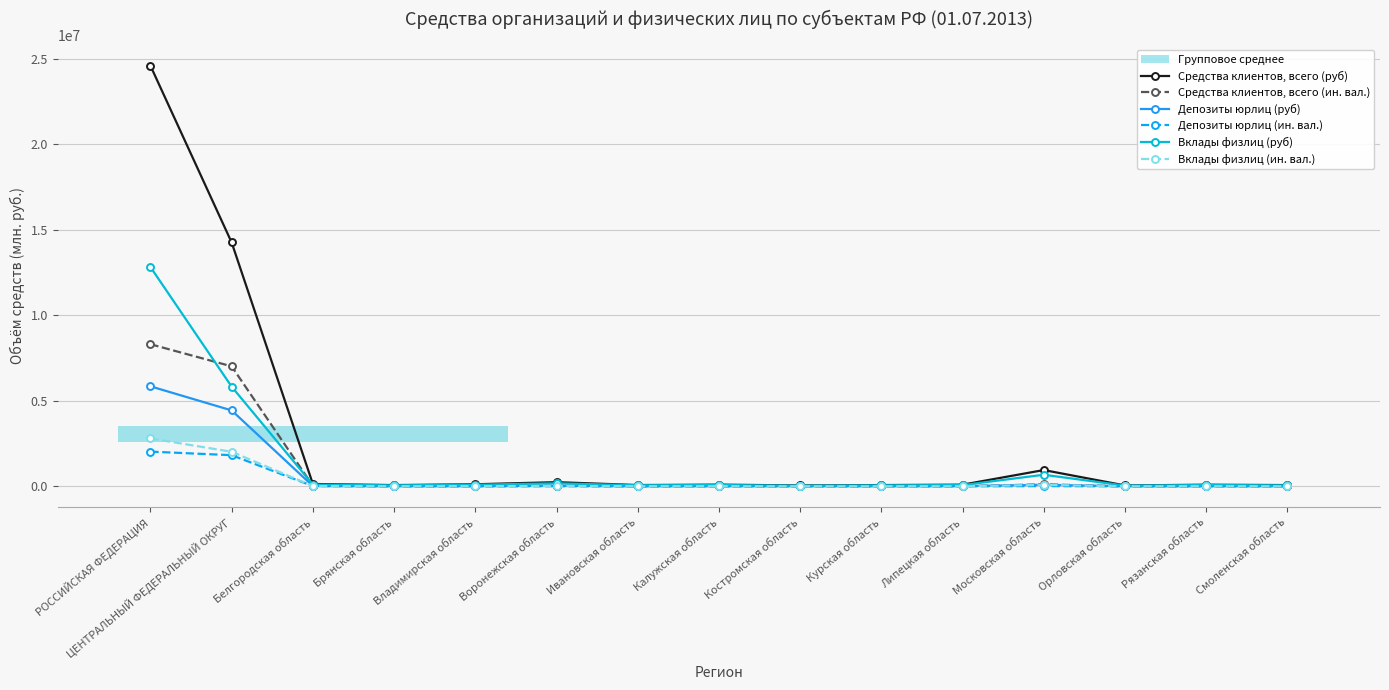

The Депозиты юрлиц (руб) series shows 1902 at Курская область. True or false?

False